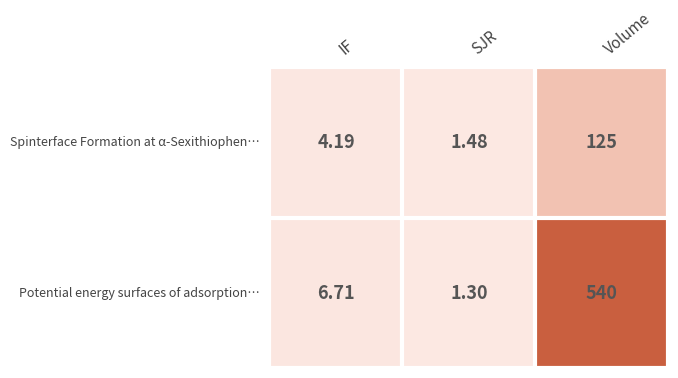

Rank the series at IF from highest to lowest value.

Potential energy surfaces of adsorption…, Spinterface Formation at α-Sexithiophen…